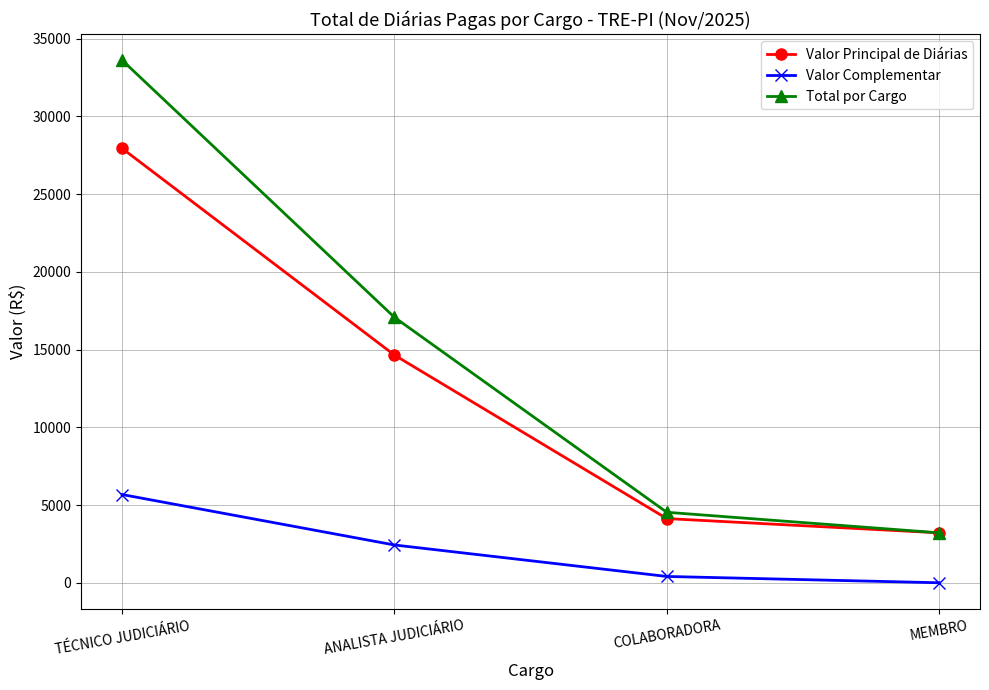

Is it true that Valor Principal de Diárias equals 4994.0 at MEMBRO?

False